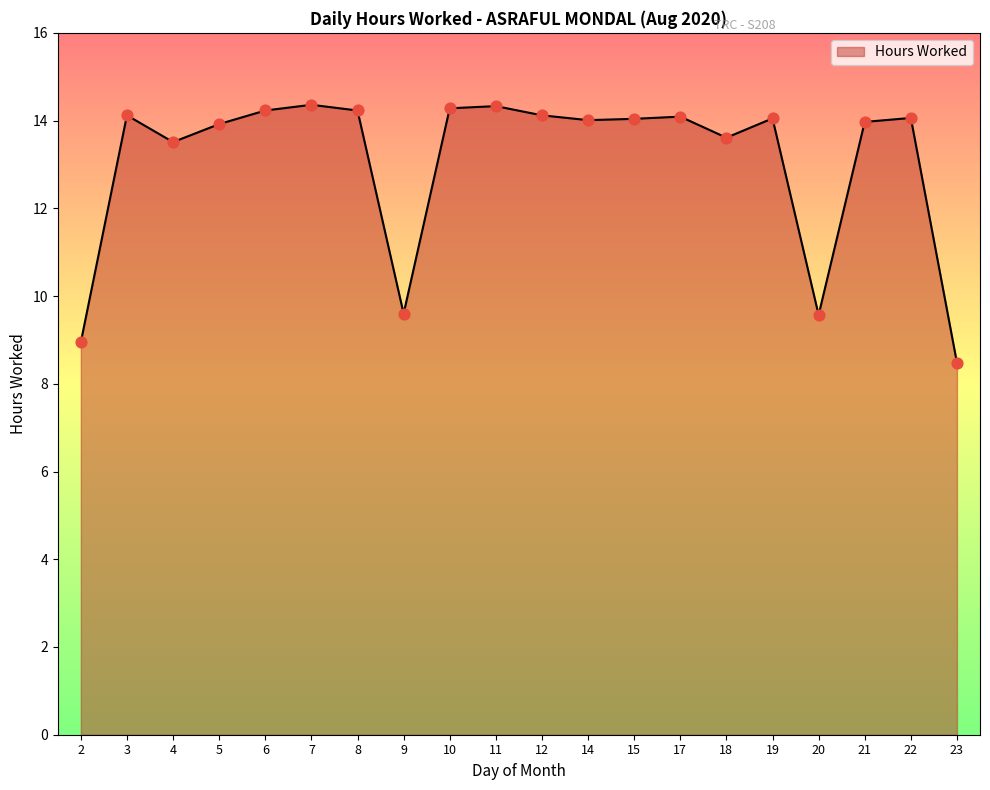

What is the change in value from 3 to 7?

+0.2